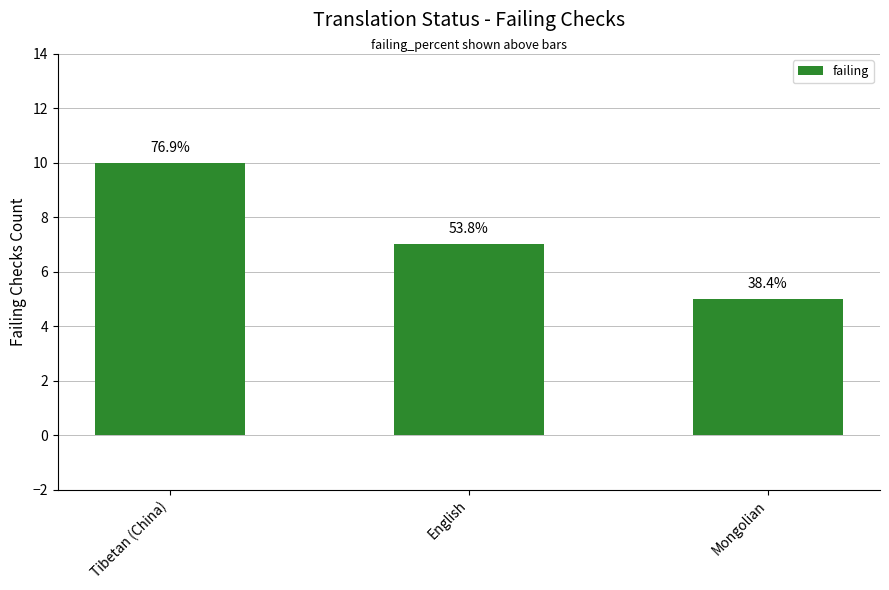

What is the difference between the second highest and minimum values?

2